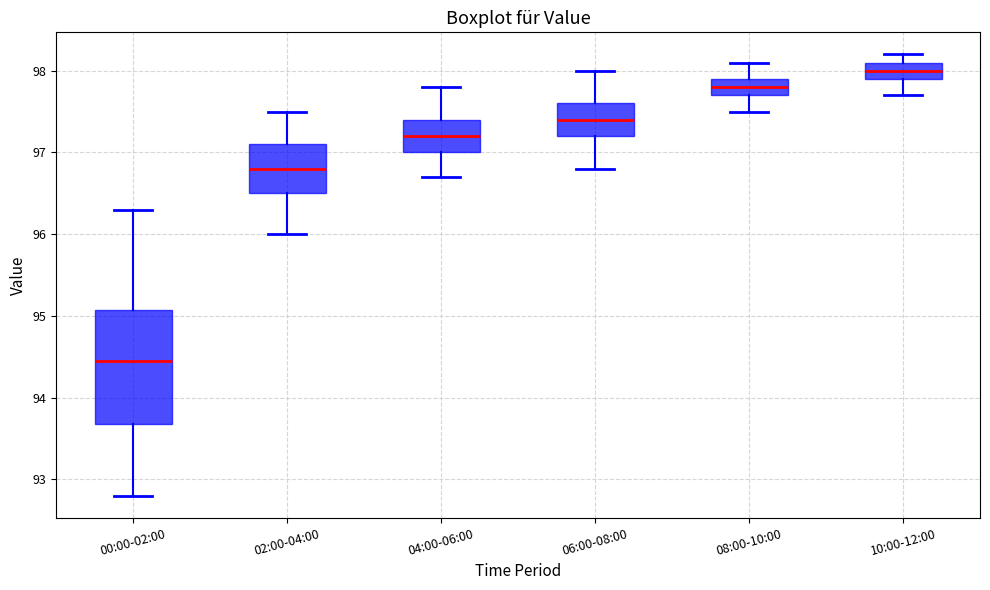

Comparing the boxes themselves (not the whiskers), which one is the tallest?

00:00-02:00